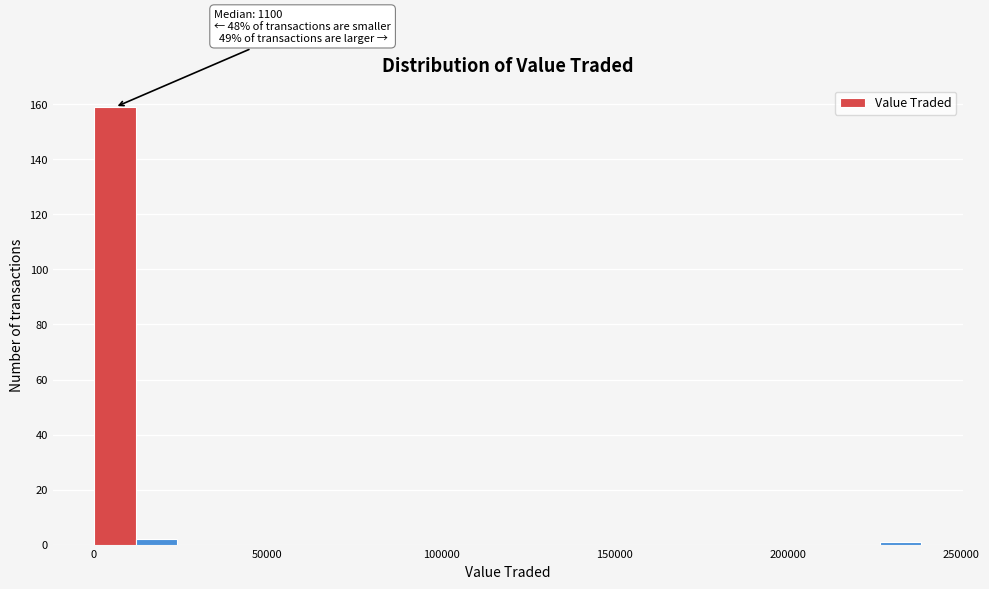

Read against the x-axis, roughly where is the centre of the tallest bar?

5000